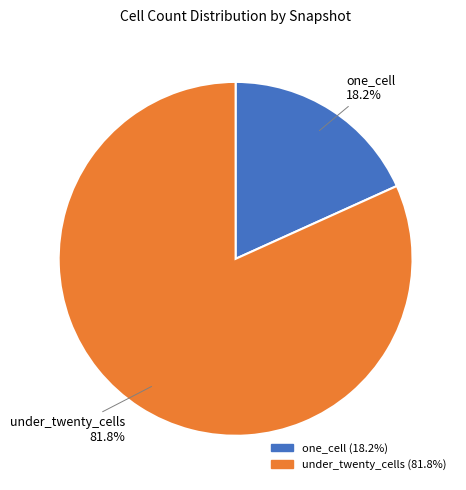

Does any single category account for the majority?

Yes